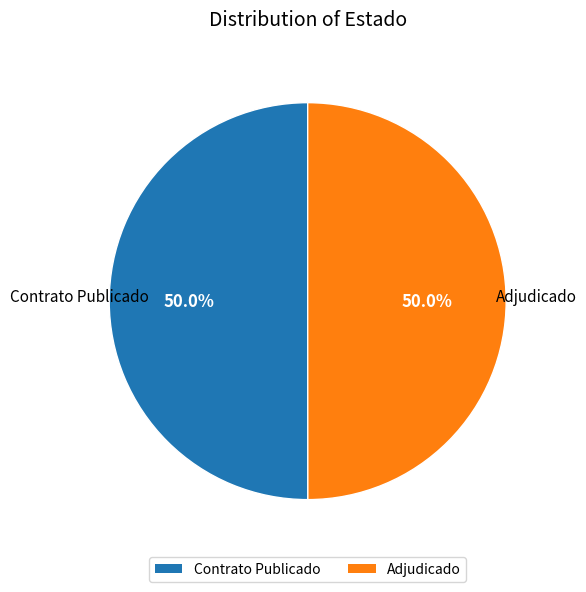

What is the ratio of the value at Contrato Publicado to the value at Adjudicado?

1.0